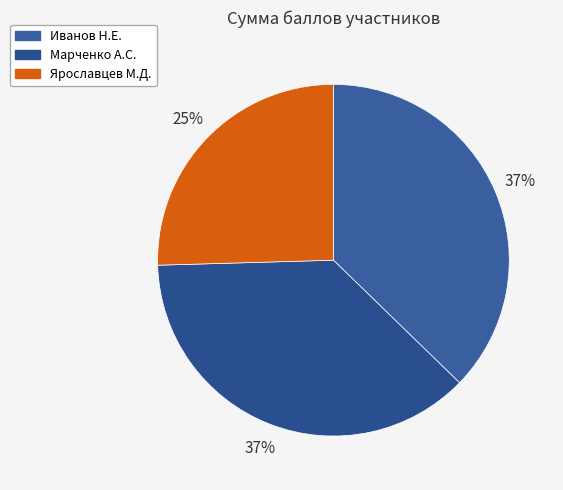

What percentage is the Иванов Н.Е. slice, to the nearest percent?

37%